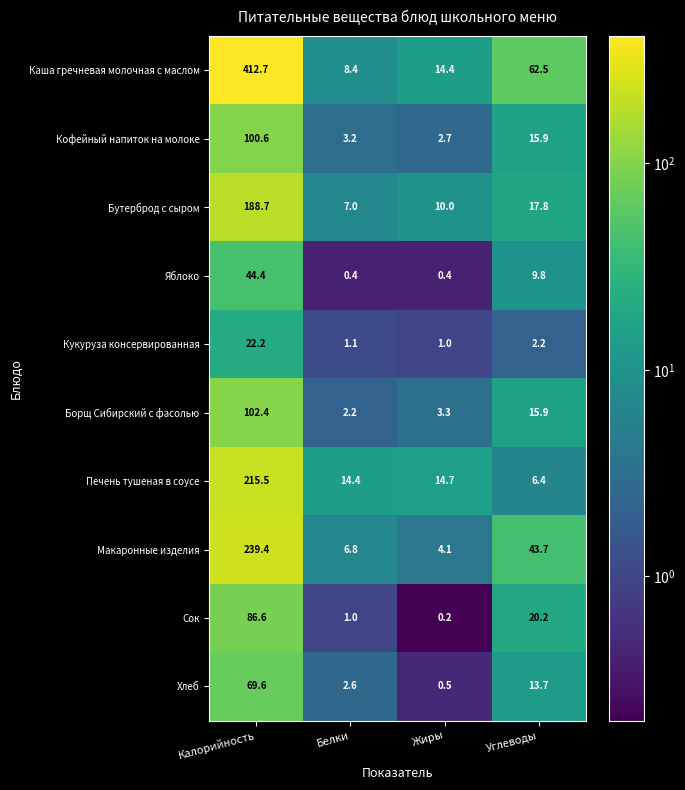

What is the maximum value shown in the chart?

412.7